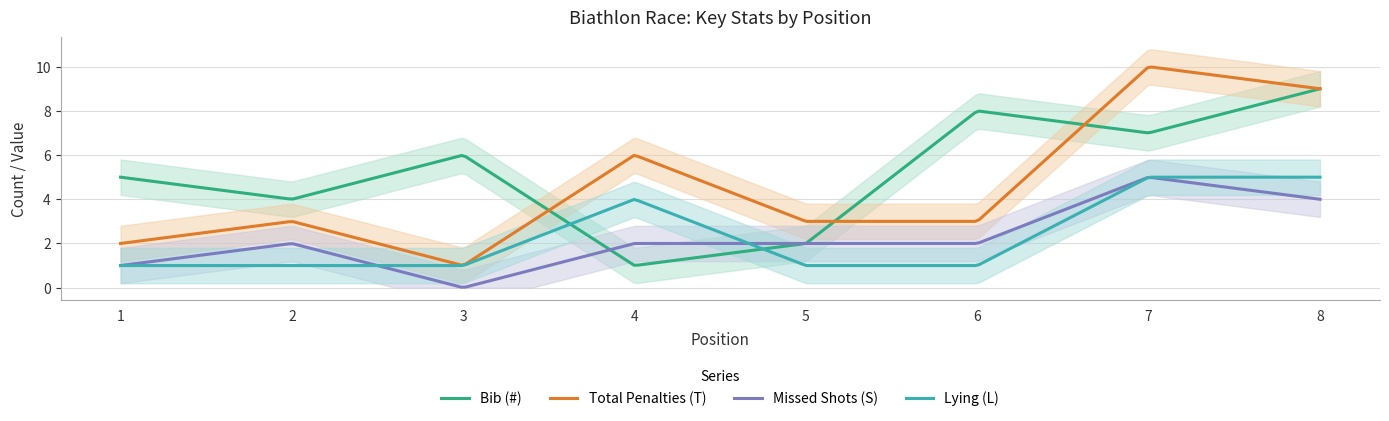

The value of Bib (#) at 5 is 3. True or false?

False